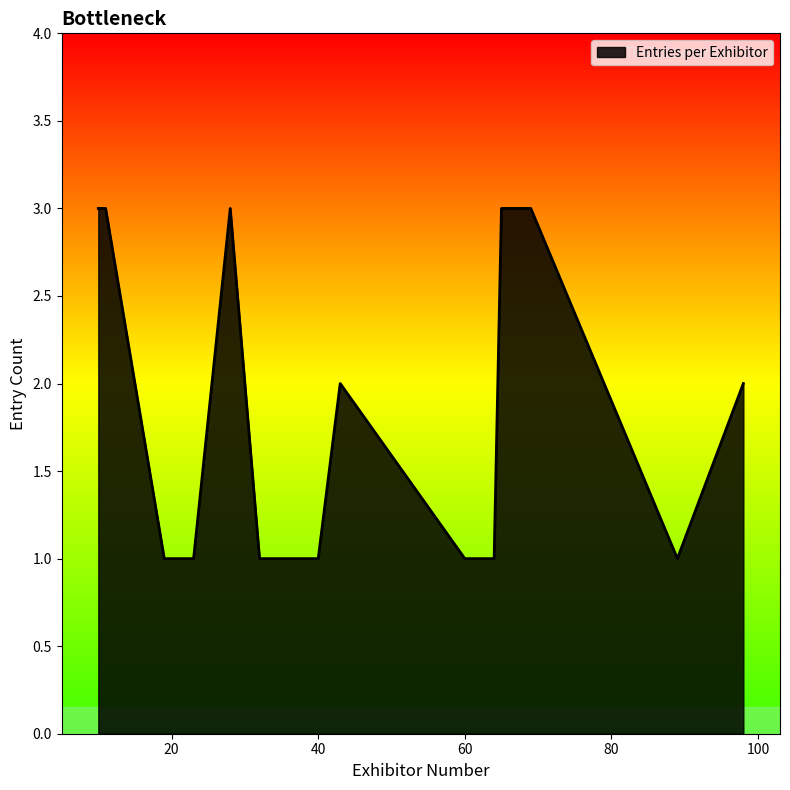

What is the maximum value shown in the chart?

3